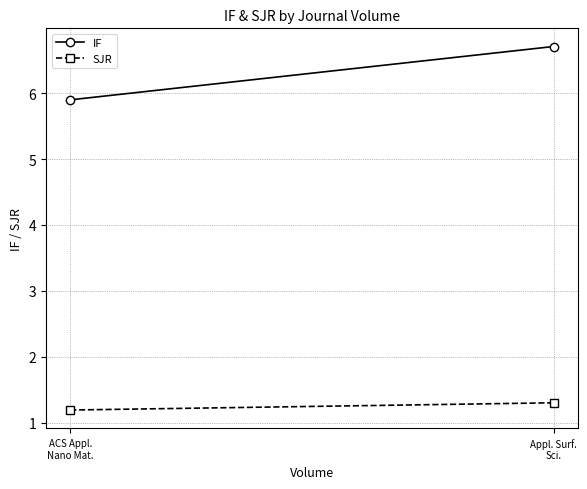

Reading right to left, list all the values displayed in this chart.

IF: Appl. Surf.
Sci.=6.7	ACS Appl.
Nano Mat.=5.9
SJR: Appl. Surf.
Sci.=1.3	ACS Appl.
Nano Mat.=1.2